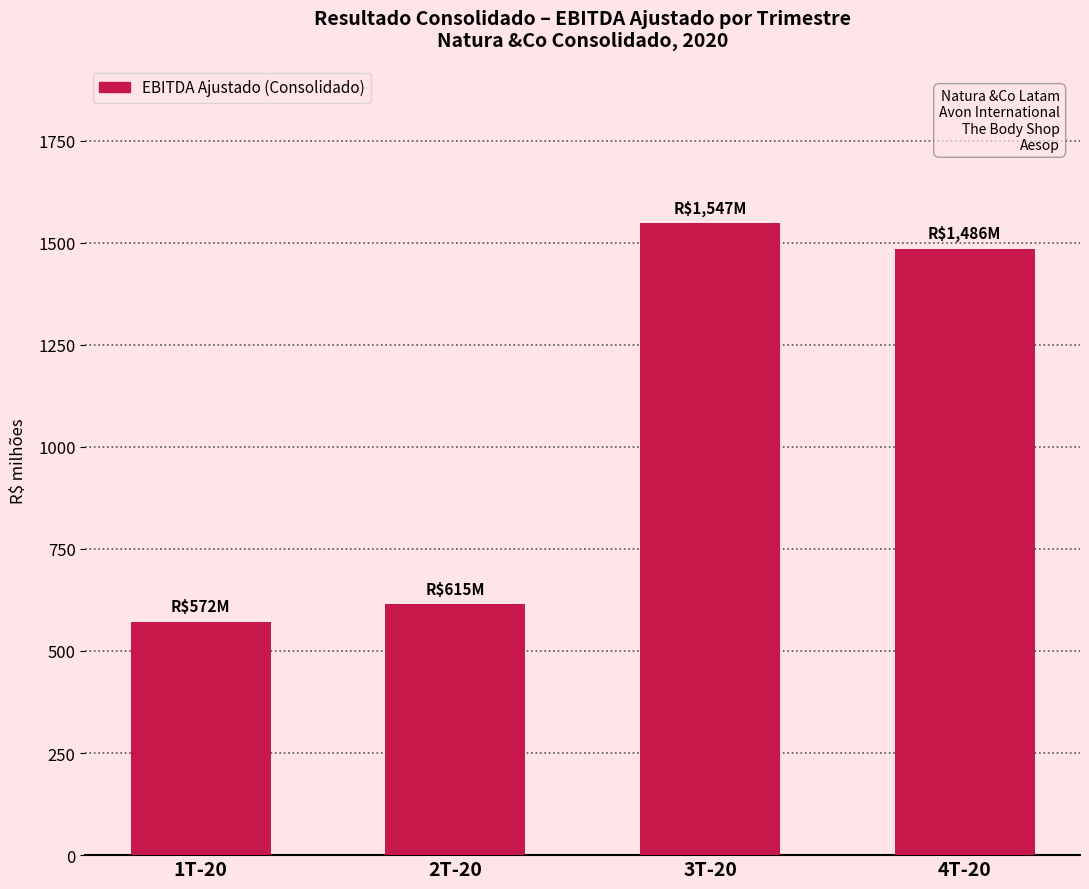

What is the greatest value displayed?

1547.3